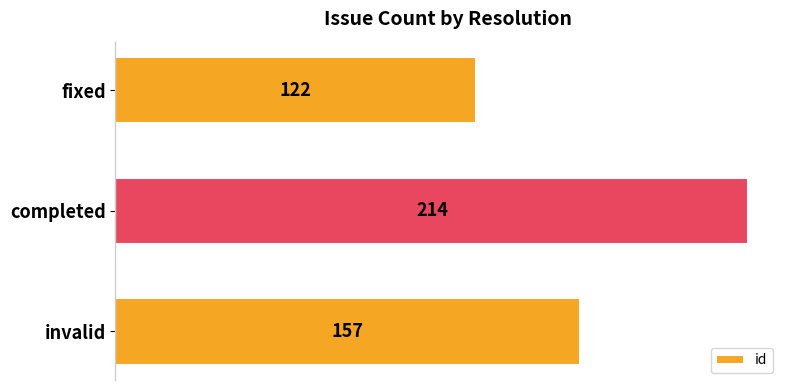

Which has a higher value, invalid or completed?

completed